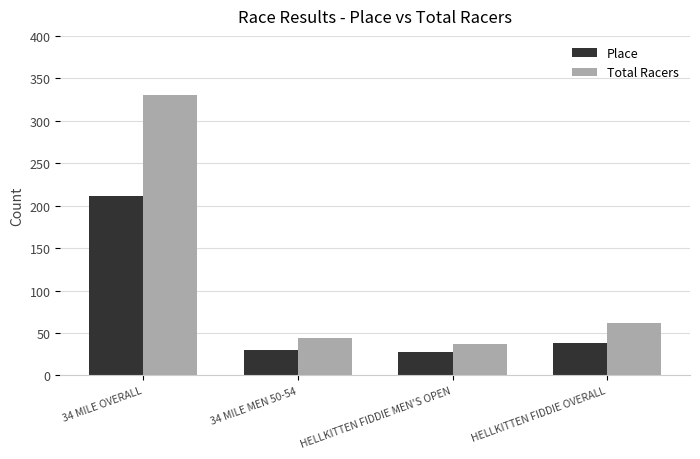

How many groups of bars are there?

4